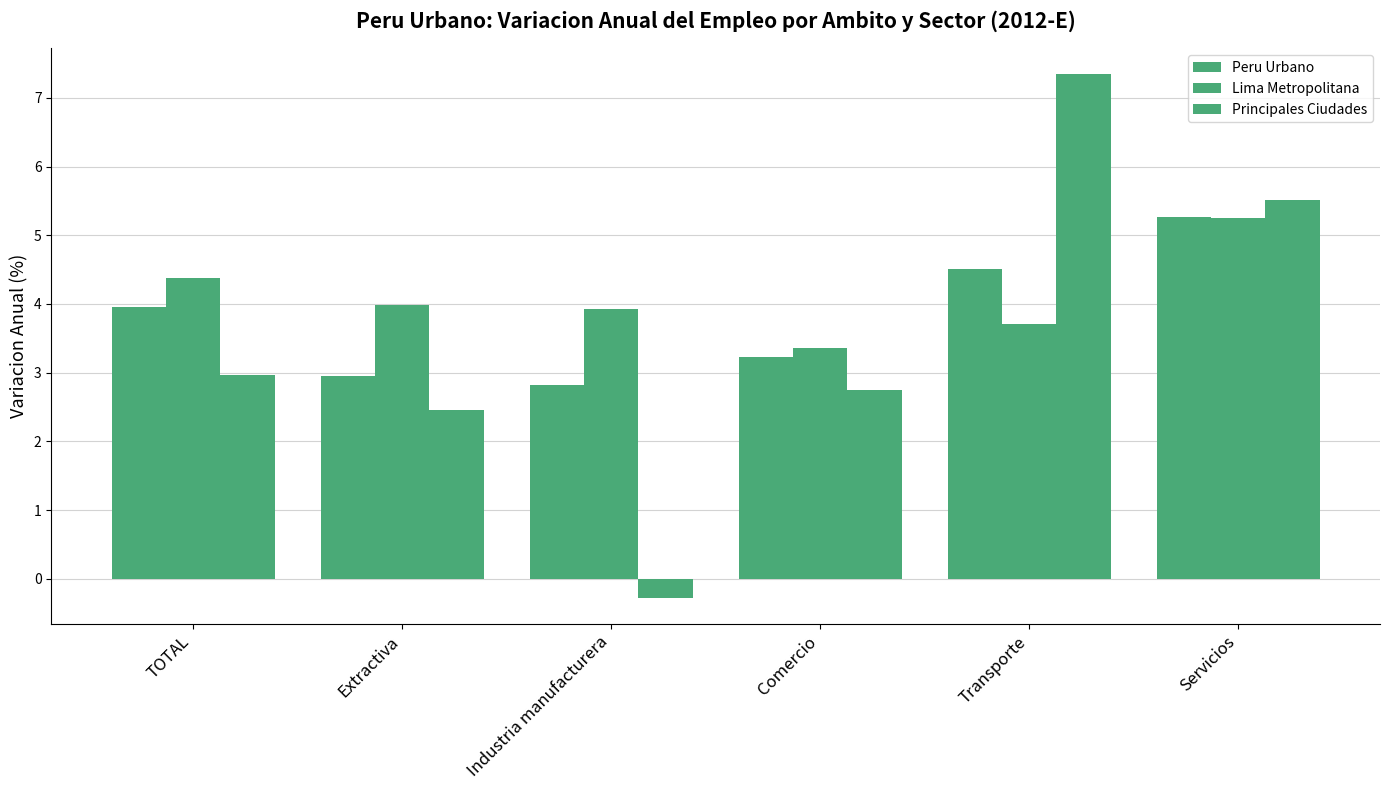

What is the label of the 6th bar from the left?

Servicios